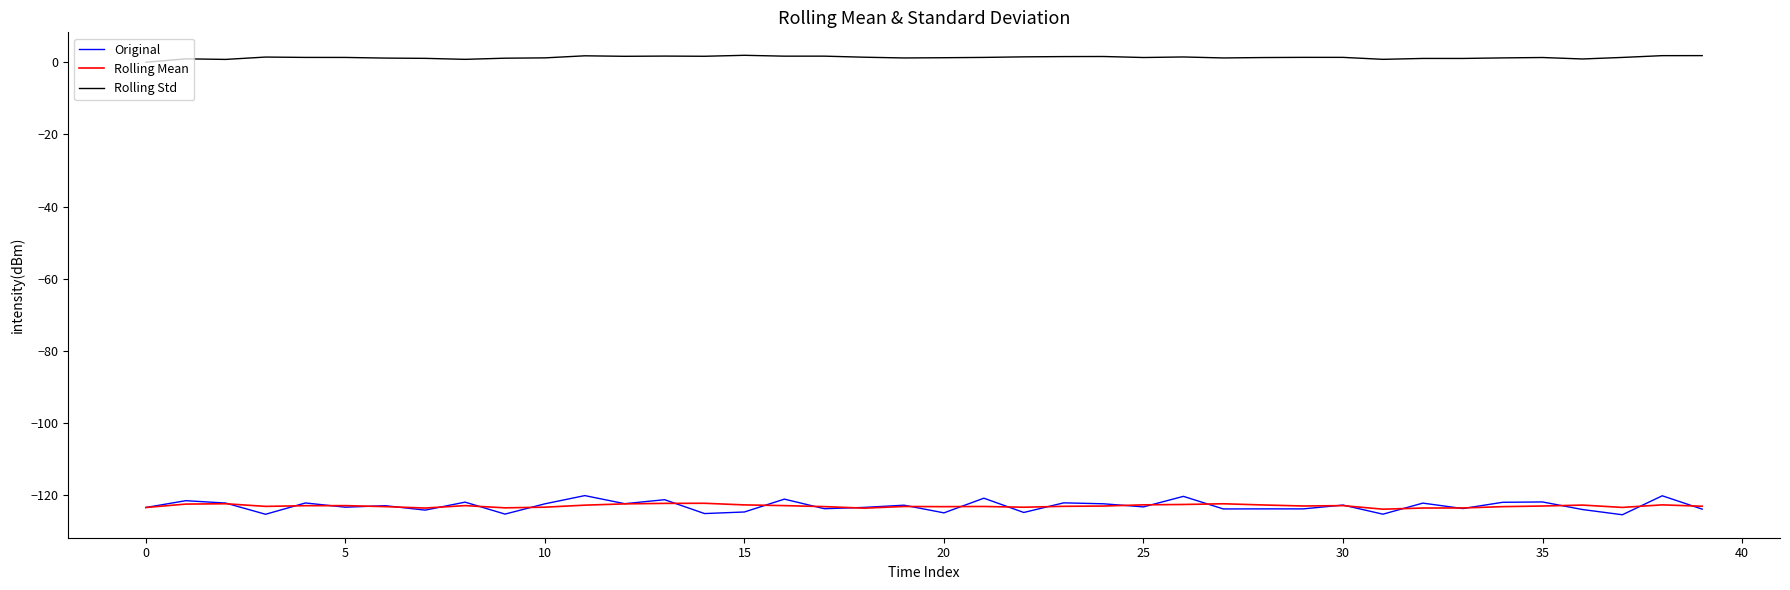

Which series has the largest total across all categories?

Rolling Std